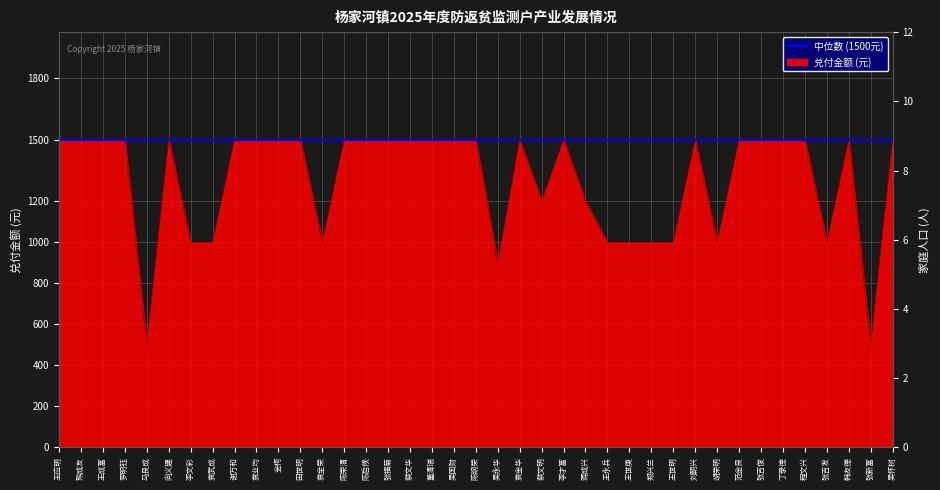

What is the minimum value shown in the chart?

500